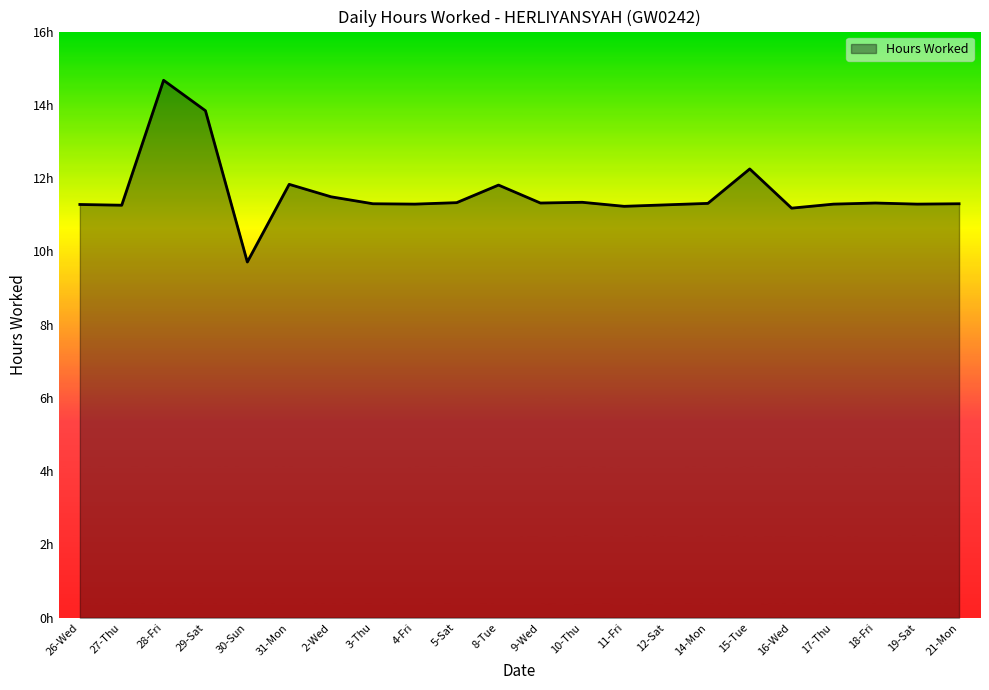

Where is the data nearest to the value 12?

31-Mon